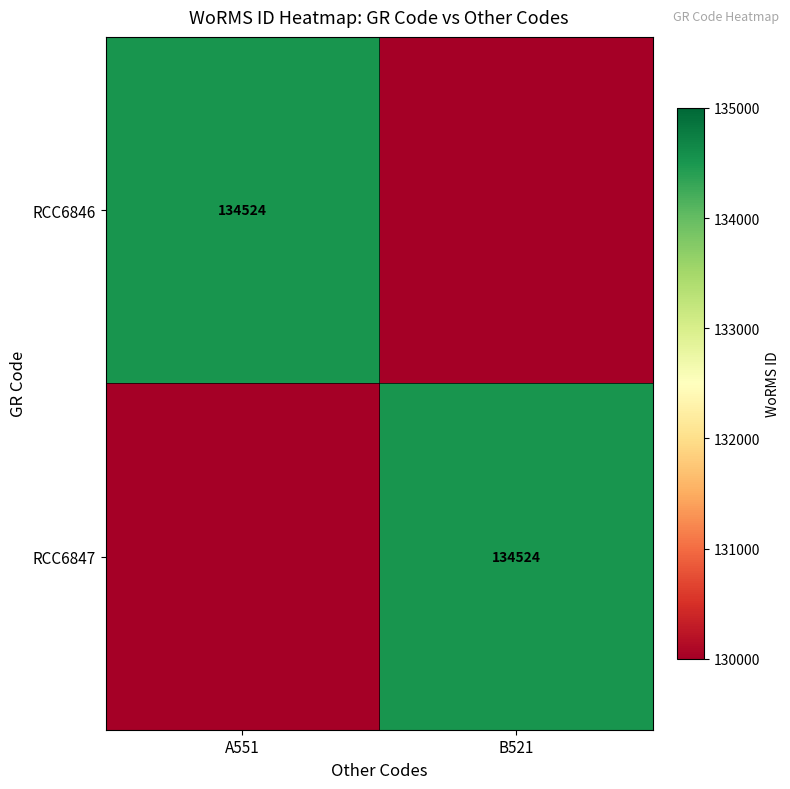

True or false: RCC6847 has a value of 203420 at B521.

False